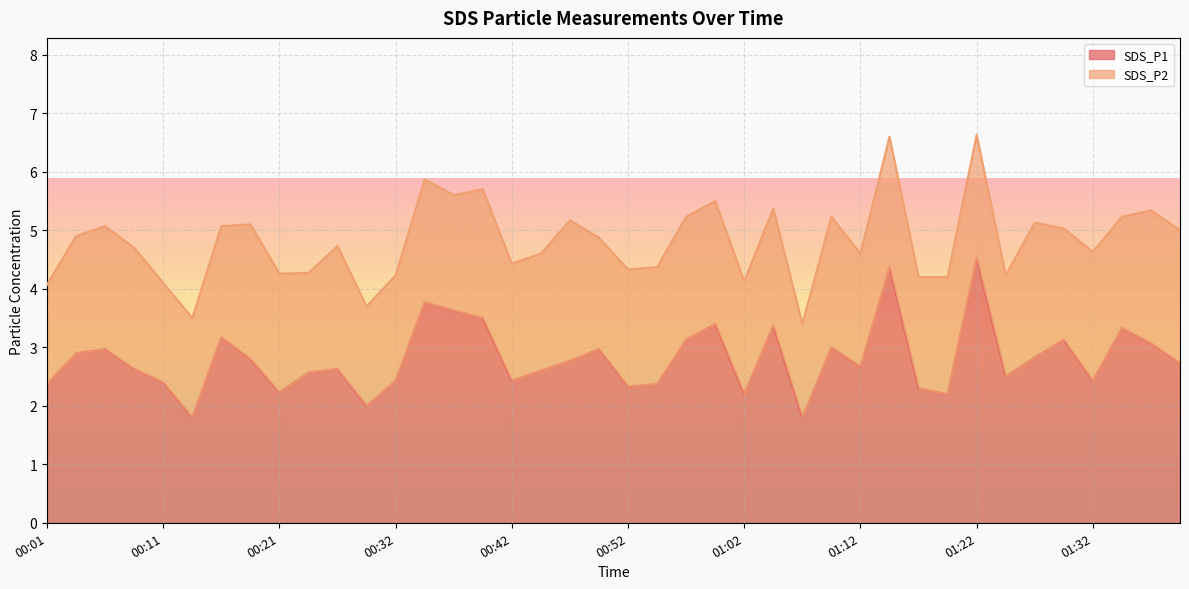

Reading right to left, what are all the values shown in this chart?

01:39=2.7	01:37=3.1	01:34=3.3	01:32=2.4	01:29=3.1	01:27=2.8	01:24=2.5	01:22=4.5	01:19=2.2	01:17=2.3	01:14=4.4	01:12=2.7	01:09=3.0	01:07=1.8	01:04=3.4	01:02=2.2	00:59=3.4	00:57=3.1	00:54=2.4	00:52=2.3	00:49=3.0	00:47=2.8	00:44=2.6	00:42=2.4	00:39=3.5	00:37=3.6	00:34=3.8	00:32=2.4	00:29=2.0	00:26=2.6	00:24=2.6	00:21=2.2	00:19=2.8	00:16=3.2	00:14=1.8	00:11=2.4	00:09=2.6	00:06=3.0	00:04=2.9	00:01=2.4